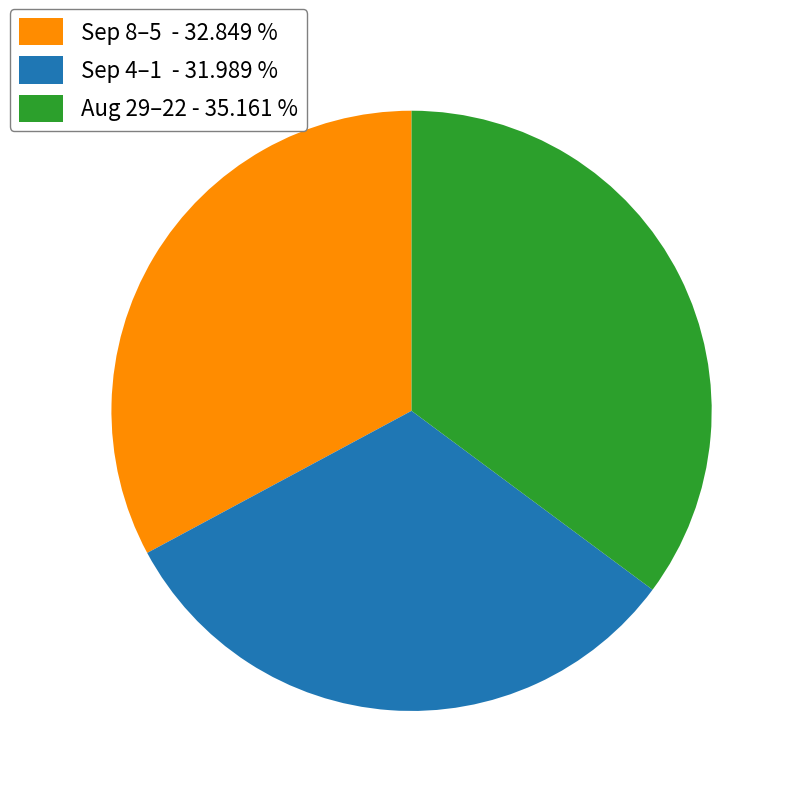

Rank the categories by value from lowest to highest.

Sep 4–1 - 31.989 %, Sep 8–5 - 32.849 %, Aug 29–22 - 35.161 %